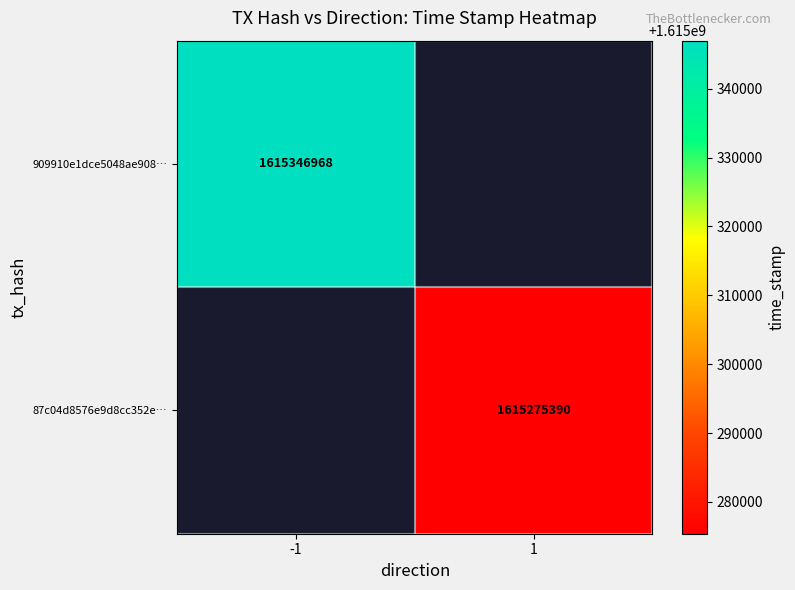

The 909910e1dce5048ae908… series shows 1615346968 at -1. True or false?

True